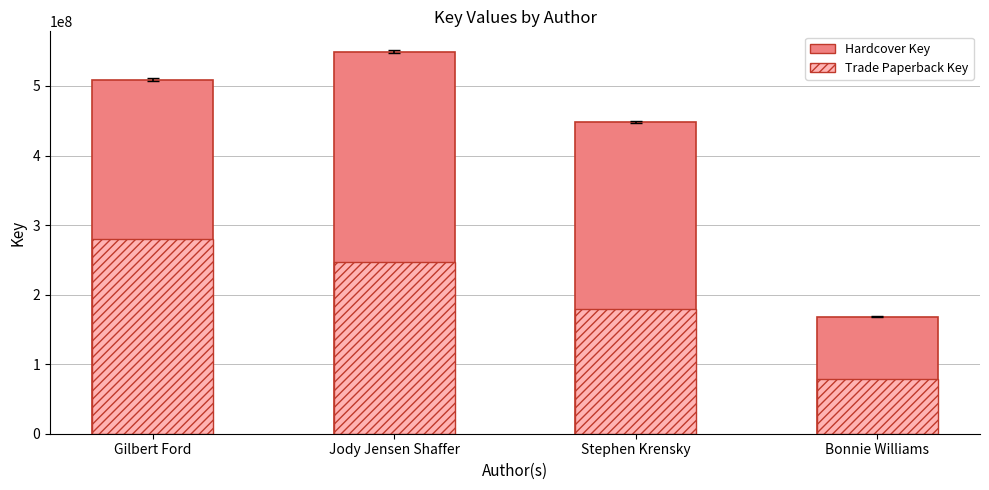

Which series has the largest total across all categories?

Hardcover Key